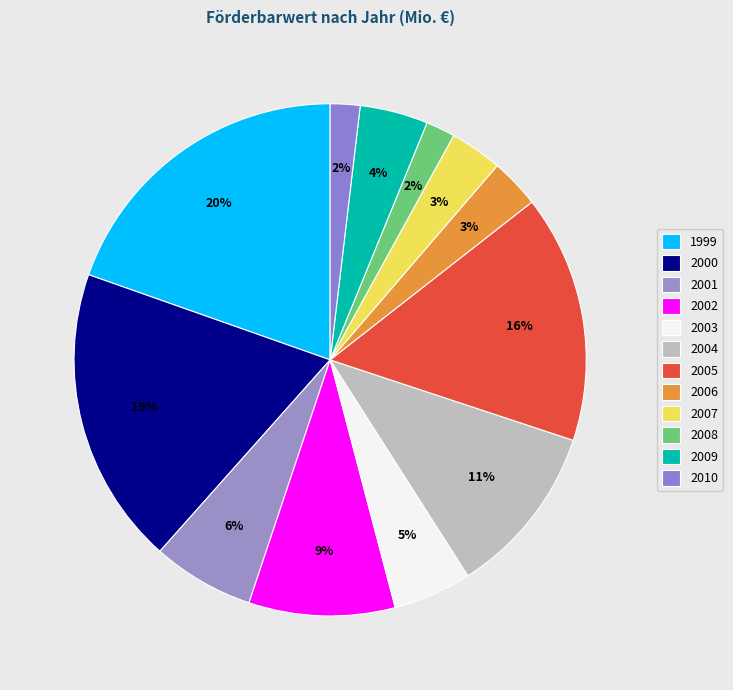

How many segments does this pie chart have?

12